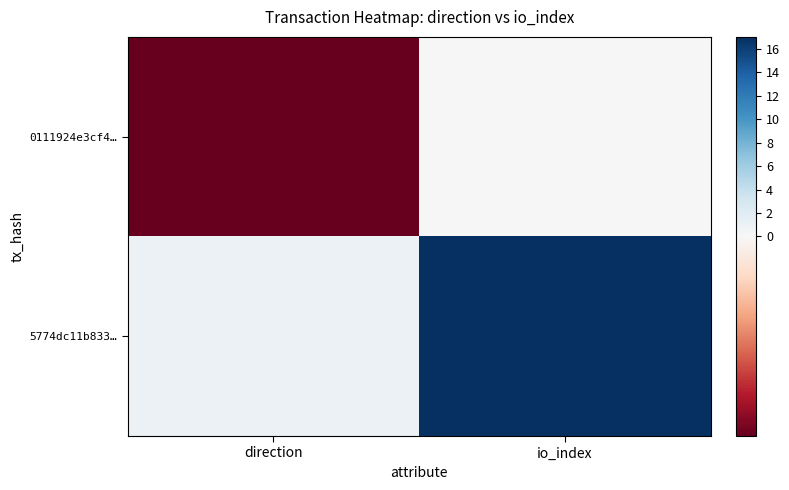

Reading left to right, what are all the values shown in this chart?

0111924e3cf4…: direction=-1	io_index=0
5774dc11b833…: direction=1	io_index=17